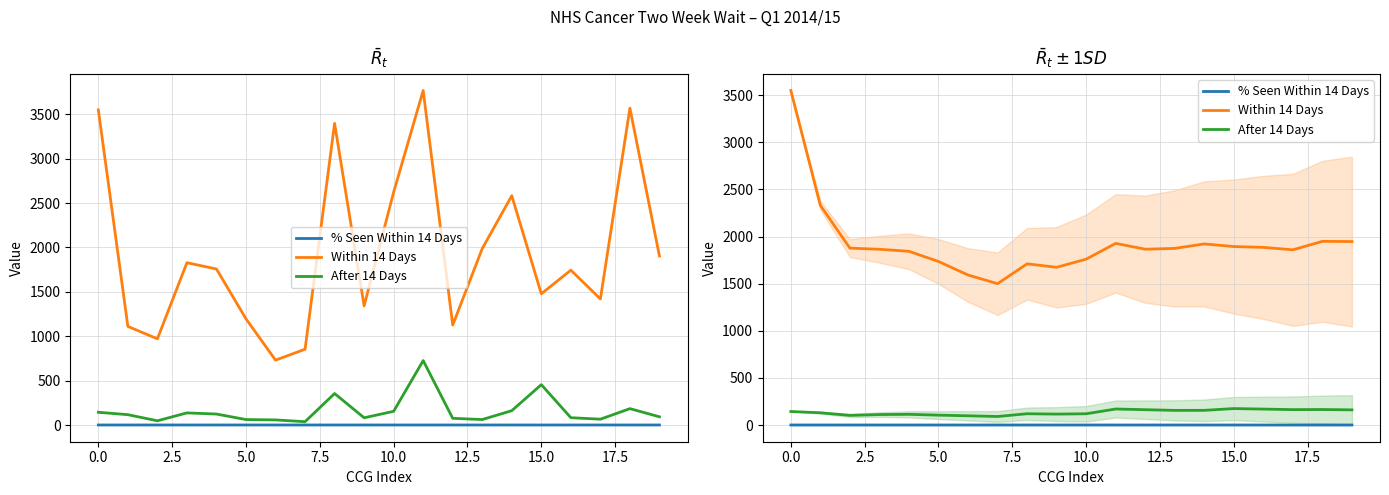

How many interior local valleys does the % Seen Within 14 Days series have?

6